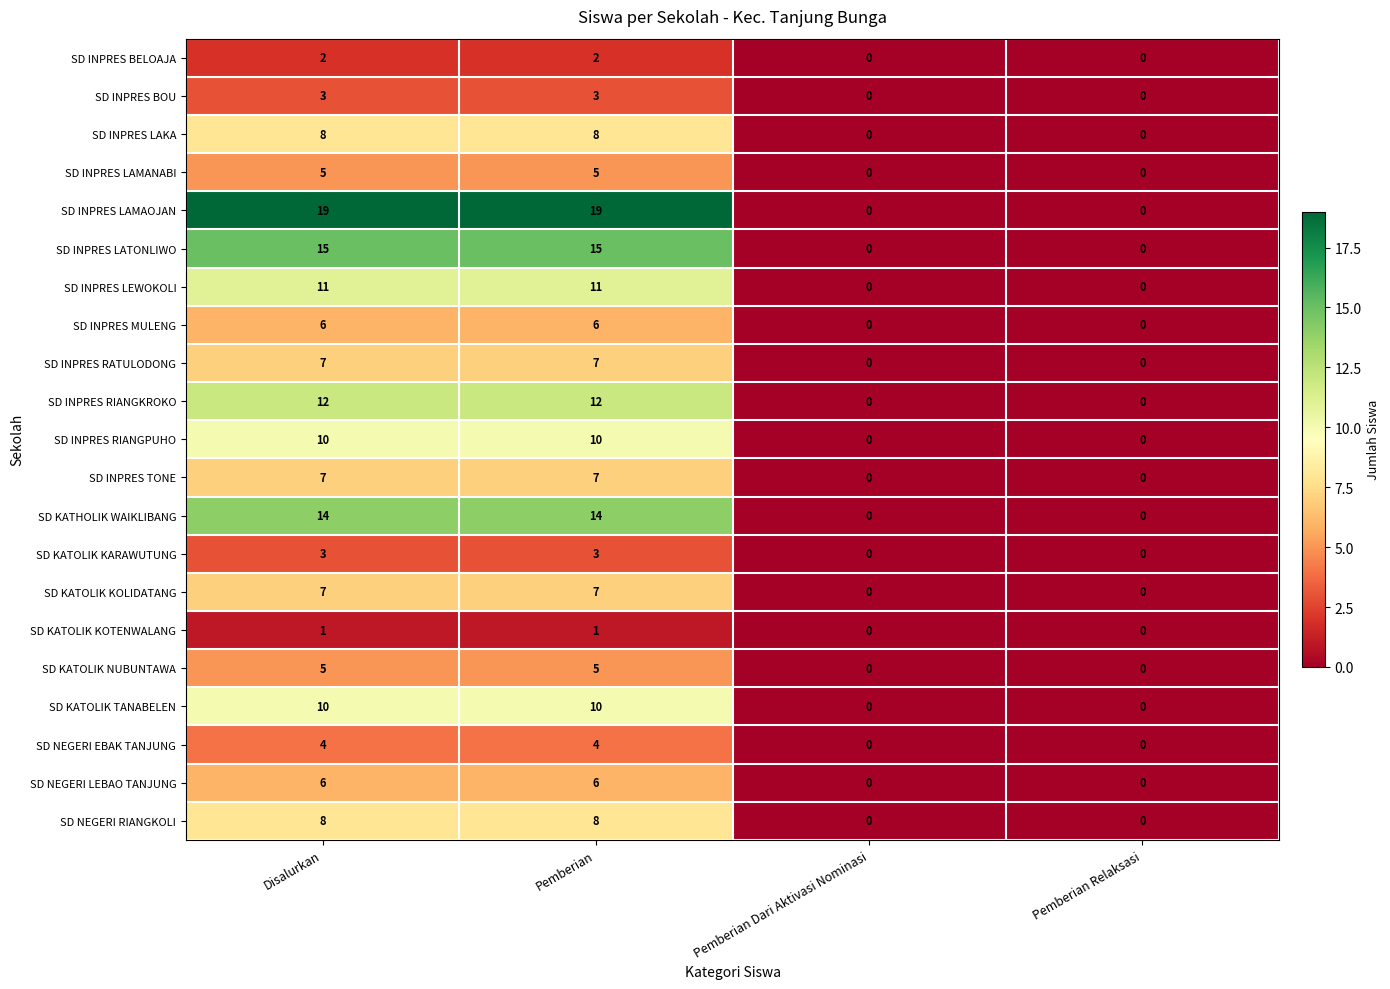

Count the number of data series in this chart.

21